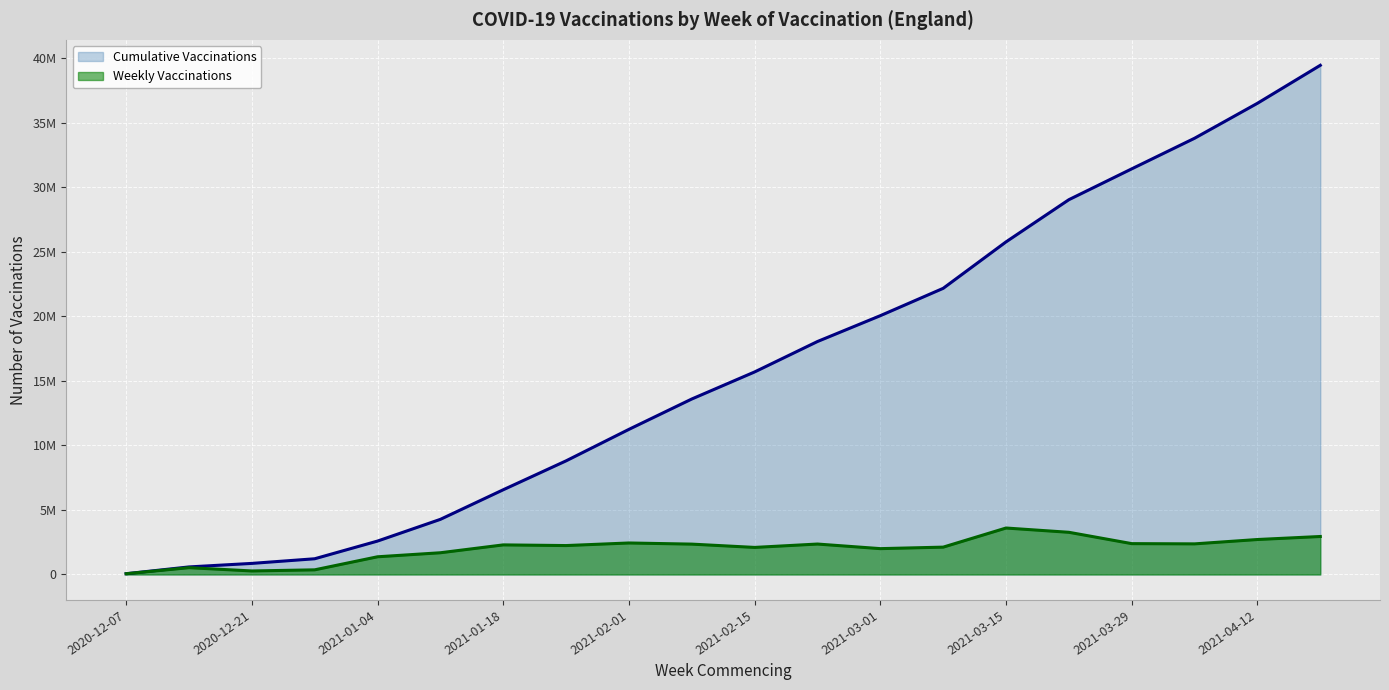

List the series in order of their overall mean, lowest first.

Weekly Vaccinations, Cumulative Vaccinations